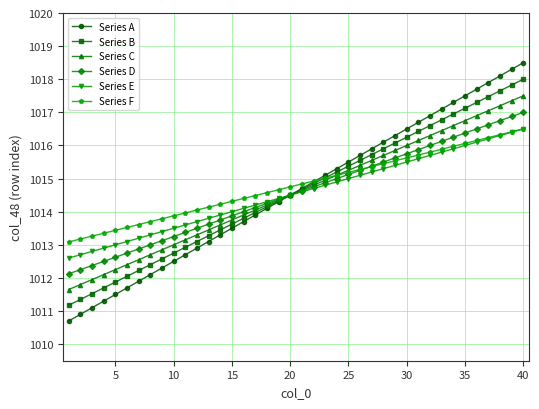

What is the maximum value for Series F?

1016.5